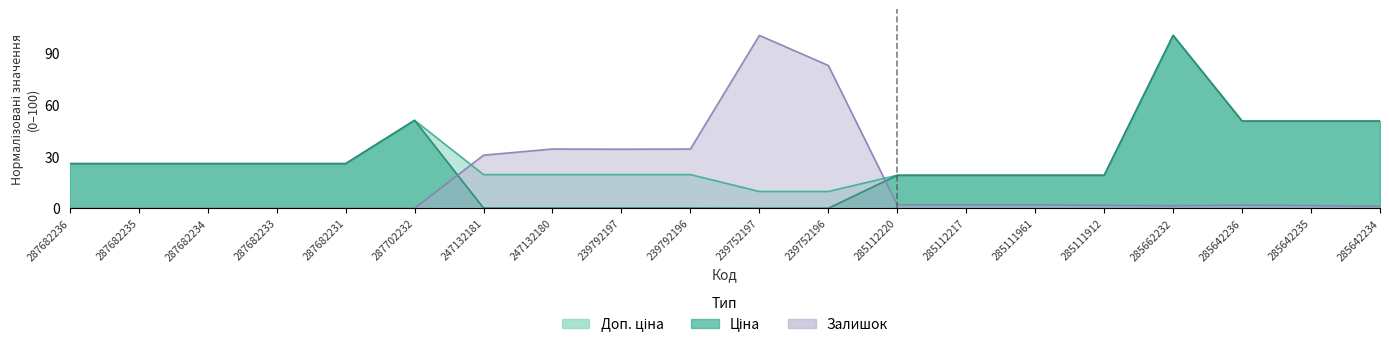

Which series has the widest spread of values?

Залишок